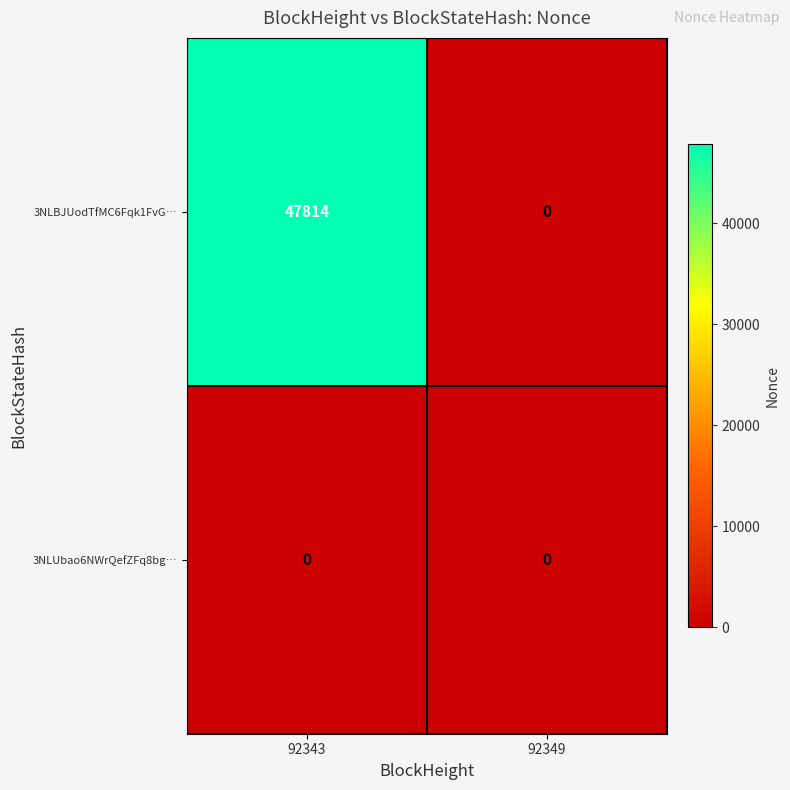

What is the difference between the 3NLBJUodTfMC6Fqk1FvG… values at 92343 and 92349?

47814